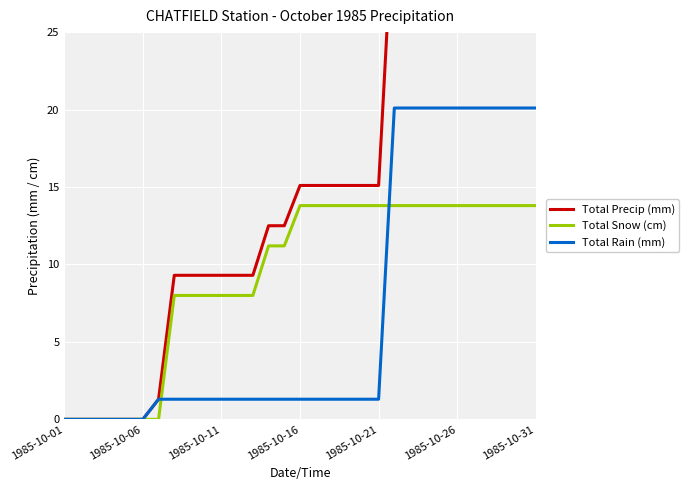

Rank the series at 1985-10-01 from lowest to highest value.

Total Precip (mm), Total Snow (cm), Total Rain (mm)